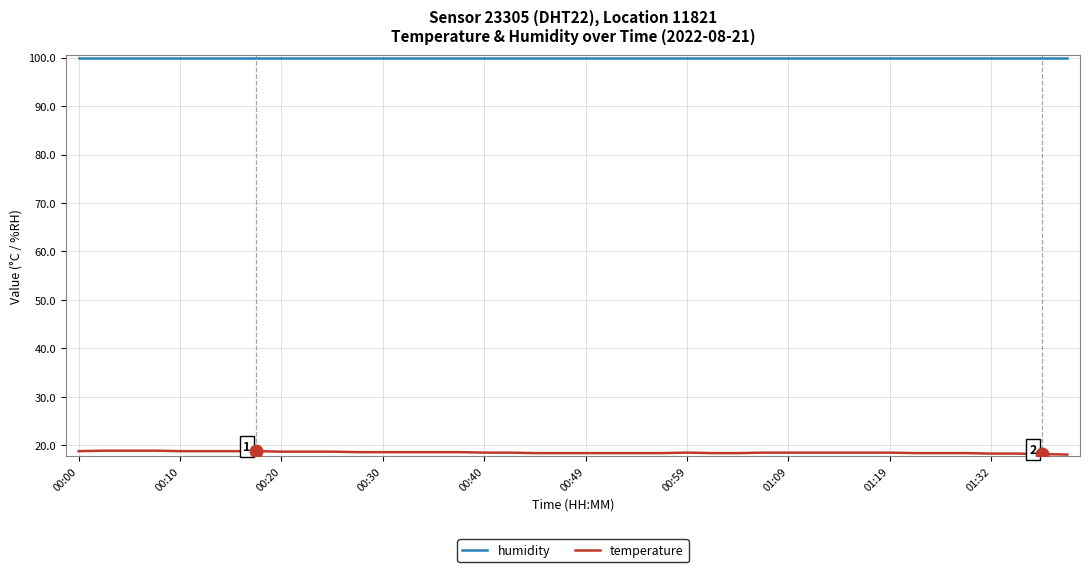

What is the lowest value of the humidity series?

99.9